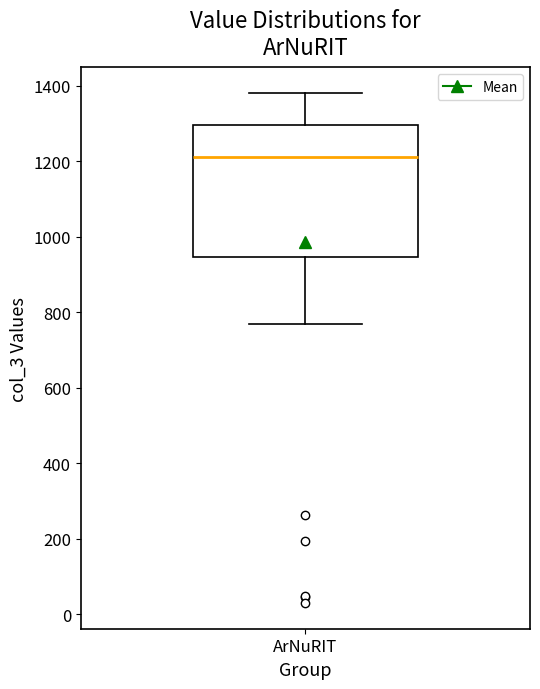

Where does the lower whisker of the box for ArNuRIT end on the y-axis? The values are not printed on the chart, so give them approximately, as read against the axis.

760